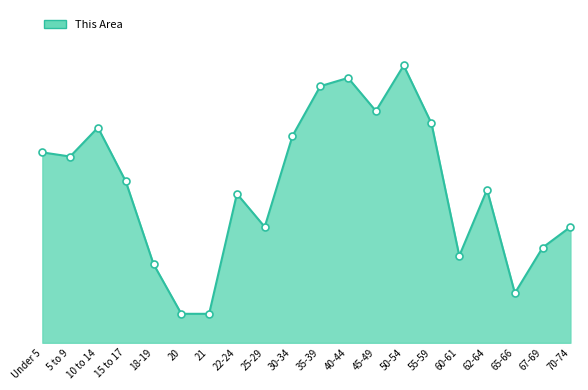

Which has a higher value, 20 or 18-19?

18-19